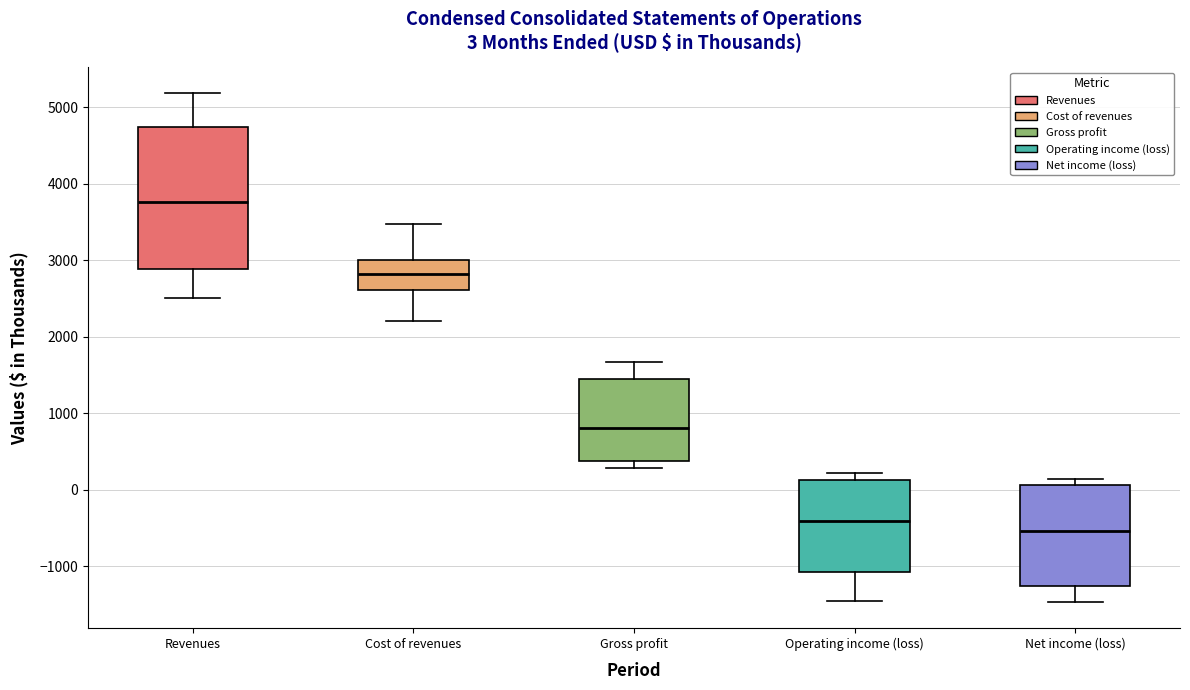

Which box has the lowest median line?

Net income (loss)